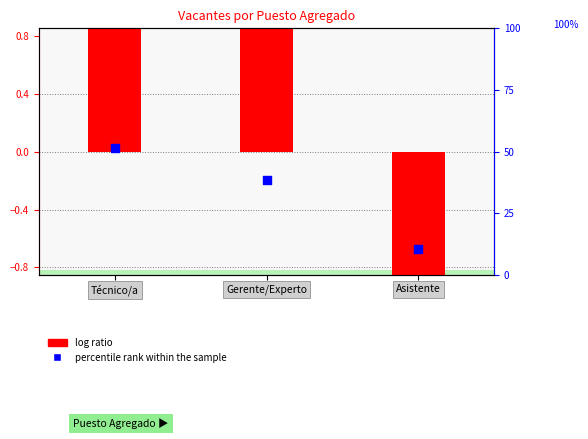

Which series has the largest total across all categories?

percentile rank within the sample